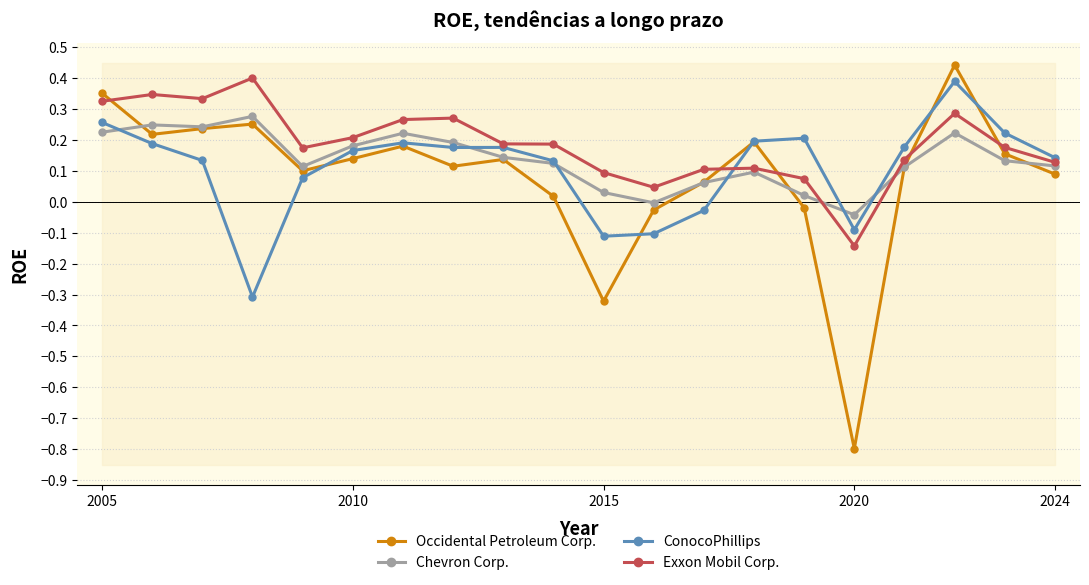

After their last crossing, which series has the higher values: Chevron Corp. or Occidental Petroleum Corp.?

Chevron Corp.